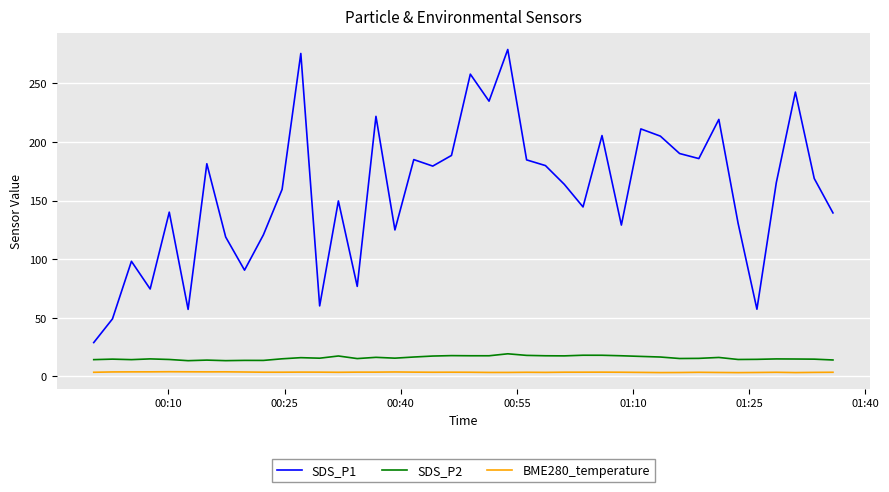

Which series has the widest spread of values?

SDS_P1